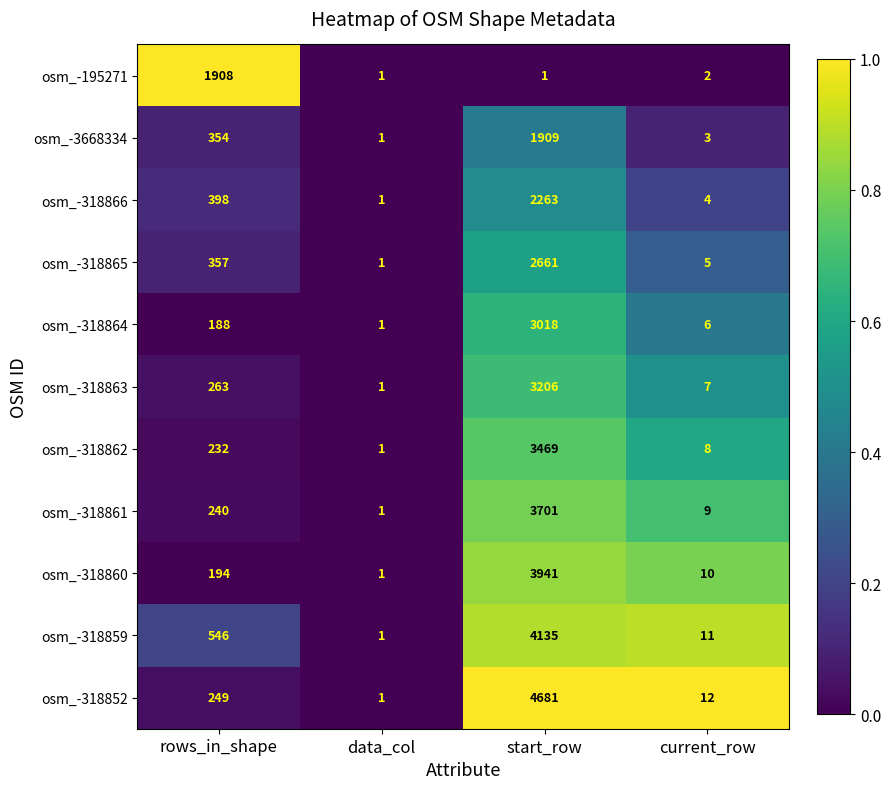

What is the total value across all series at start_row?

32985